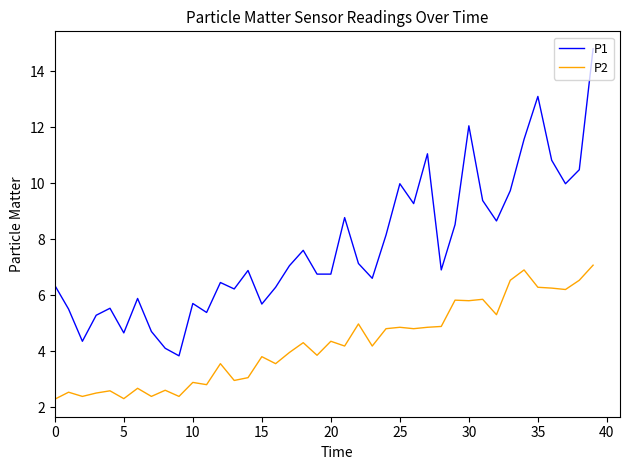

What is the sum of all P2 values?

169.7